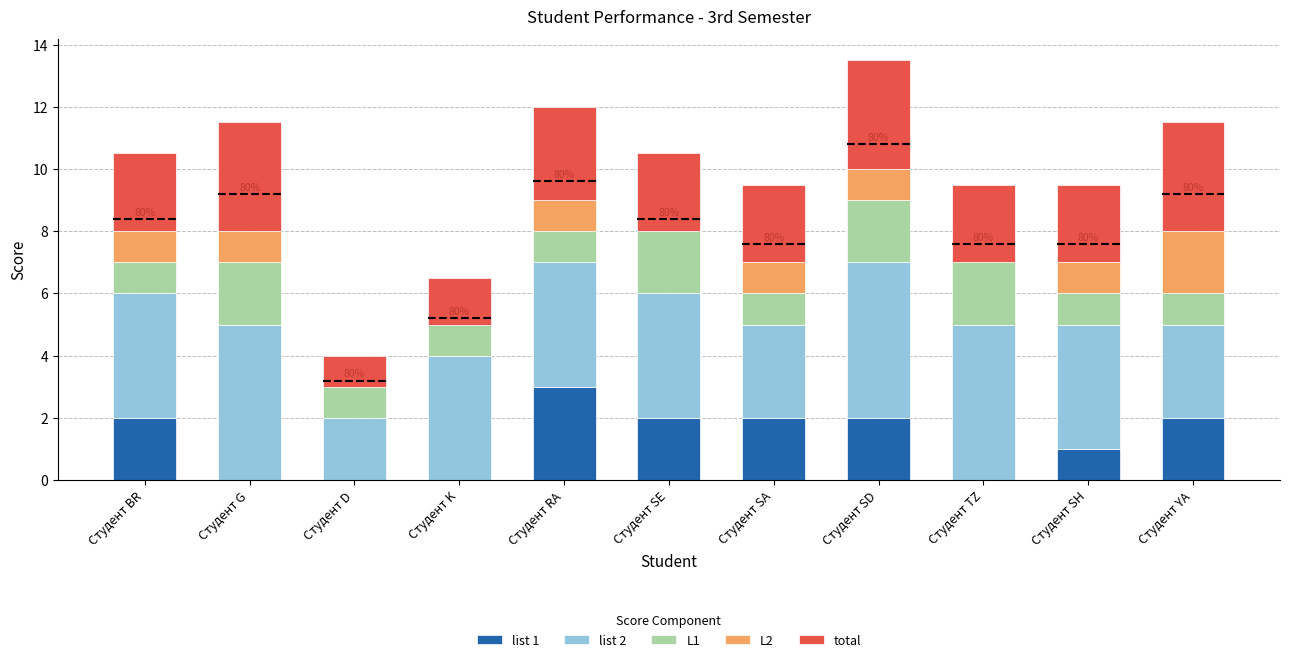

What is the total value across all series at Студент SD?

13.5